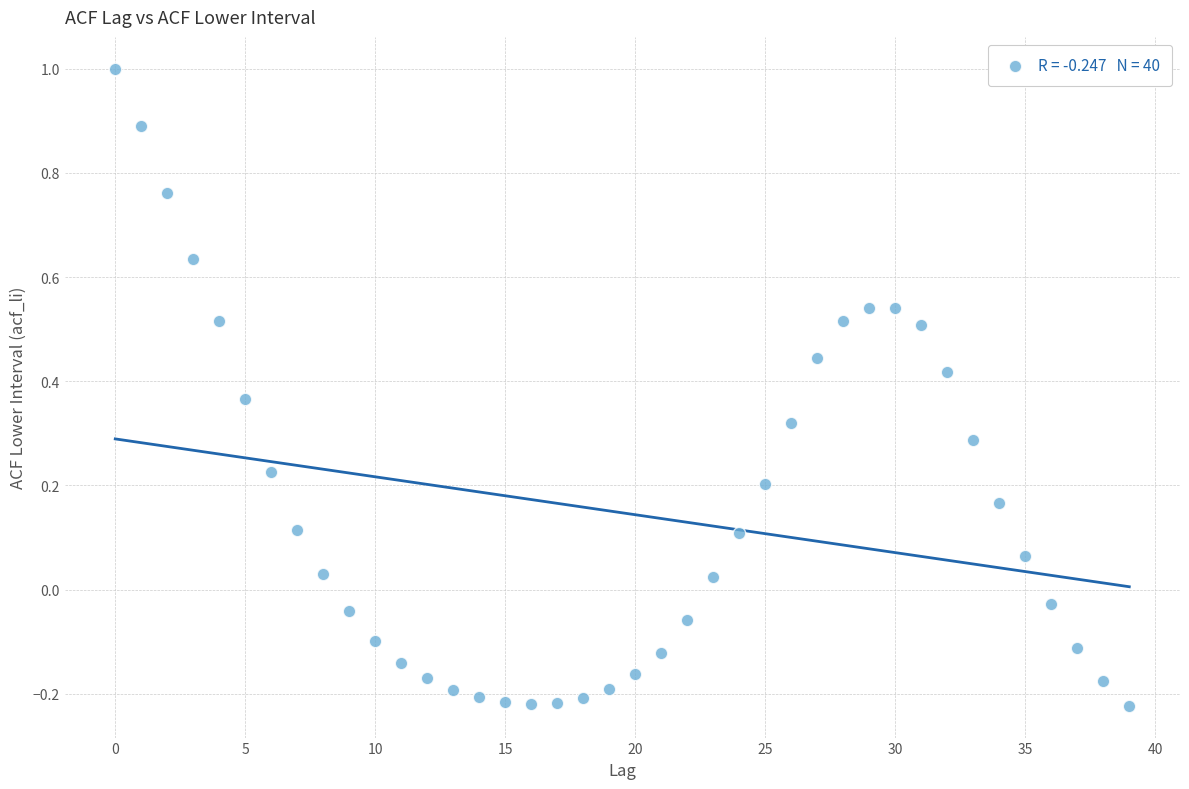

What is the range of Y values (max minus min)?

1.2